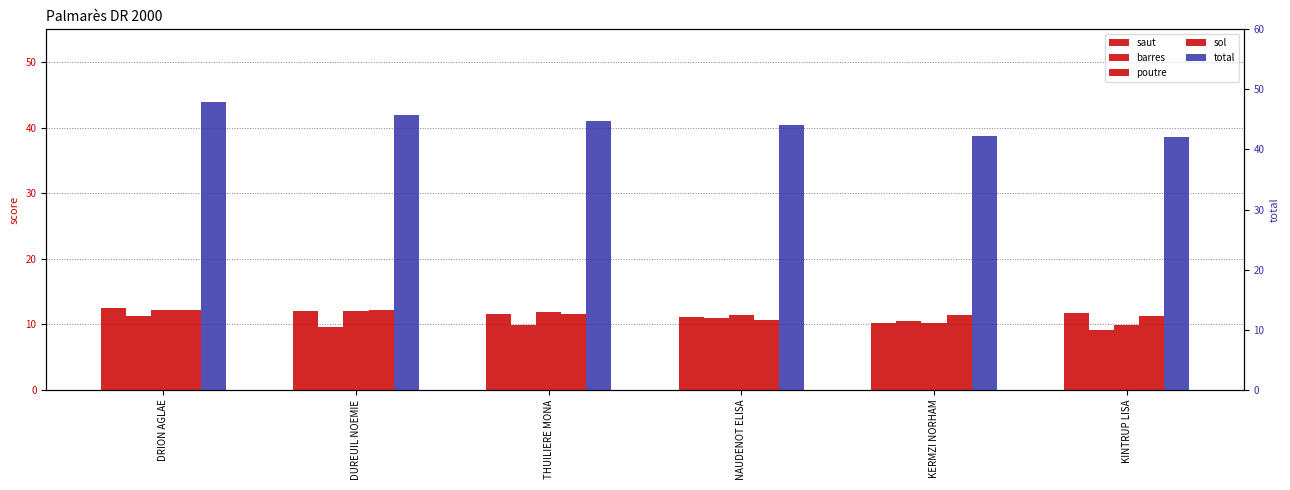

How many data points in poutre are less than 11?

2